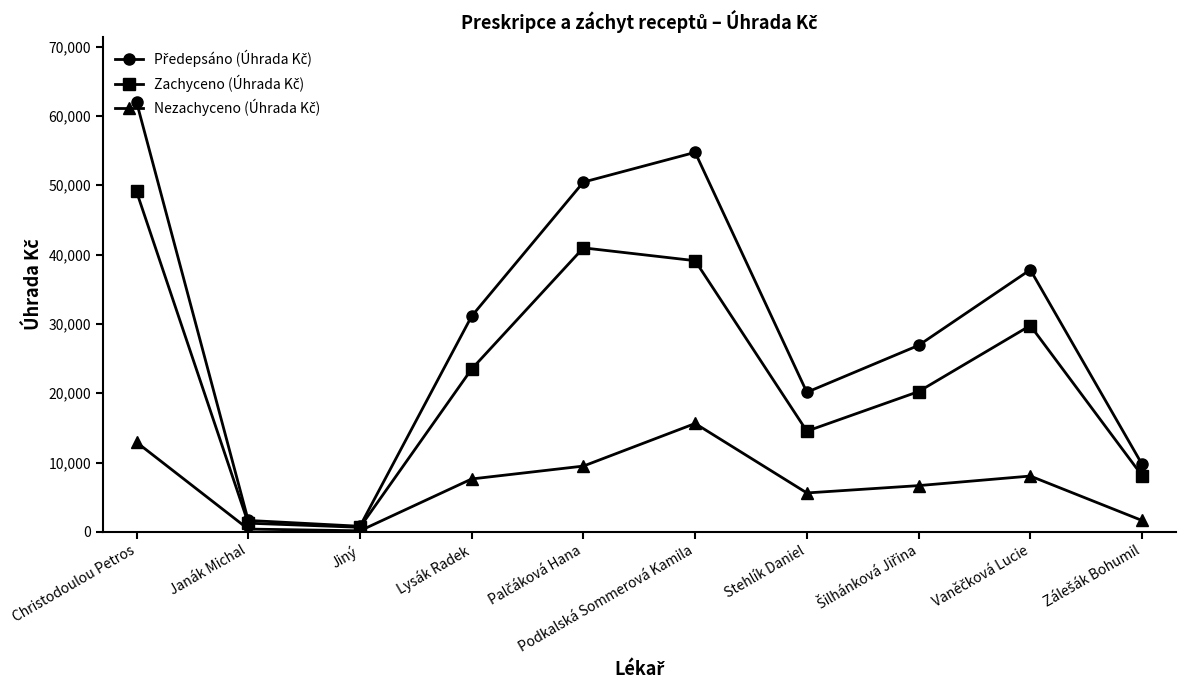

What is the label of the 9th point from the right?

Janák Michal